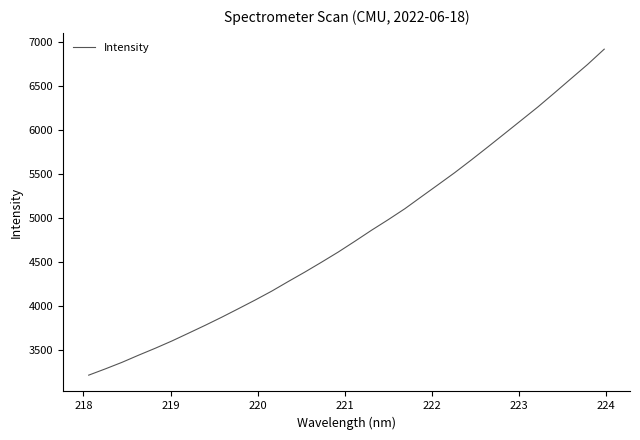

What is the greatest value displayed?

6917.7